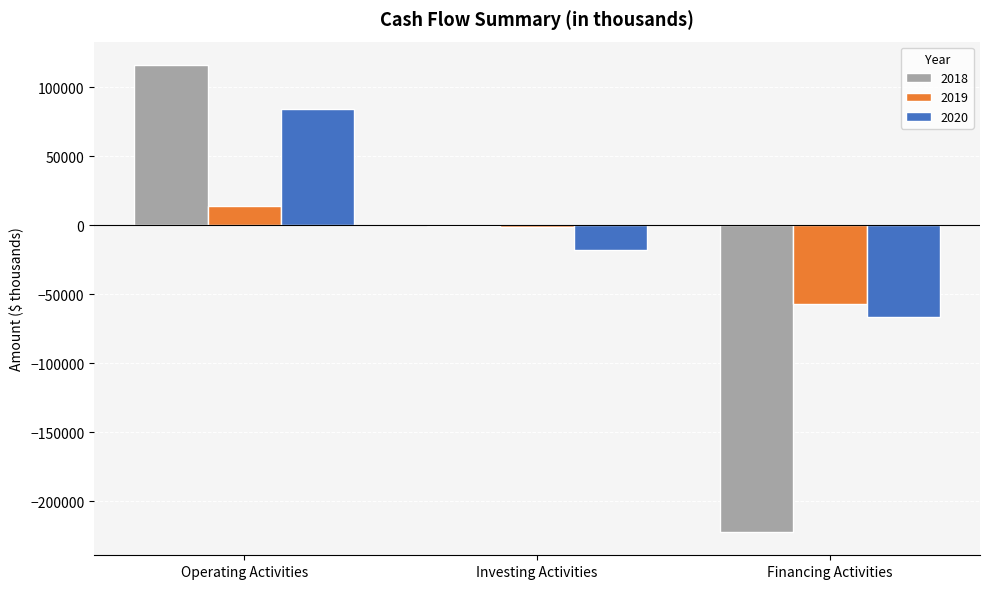

Are the bars grouped side by side (vs. stacked)?

Yes